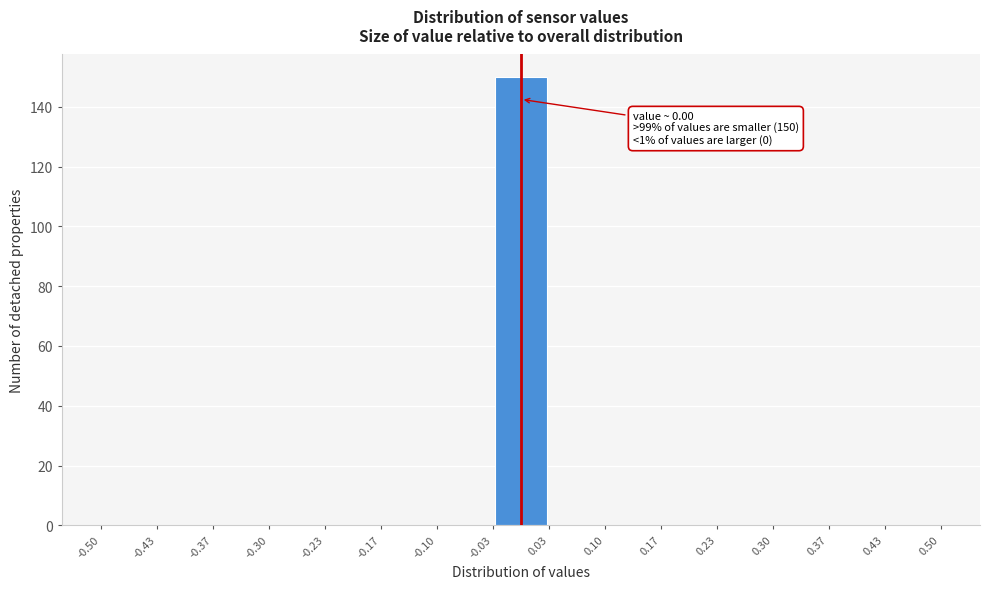

Over which range of the x-axis is the bar tallest?

-0.03 to 0.03